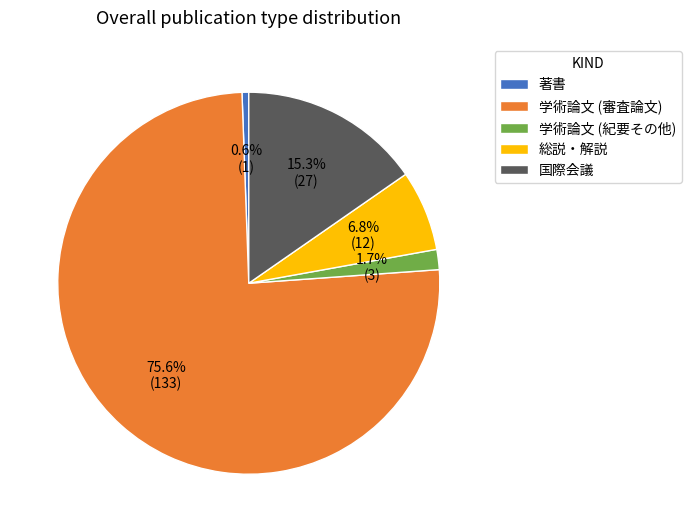

Combined, do 学術論文 (審査論文) and 総説・解説 account for over 50%?

Yes